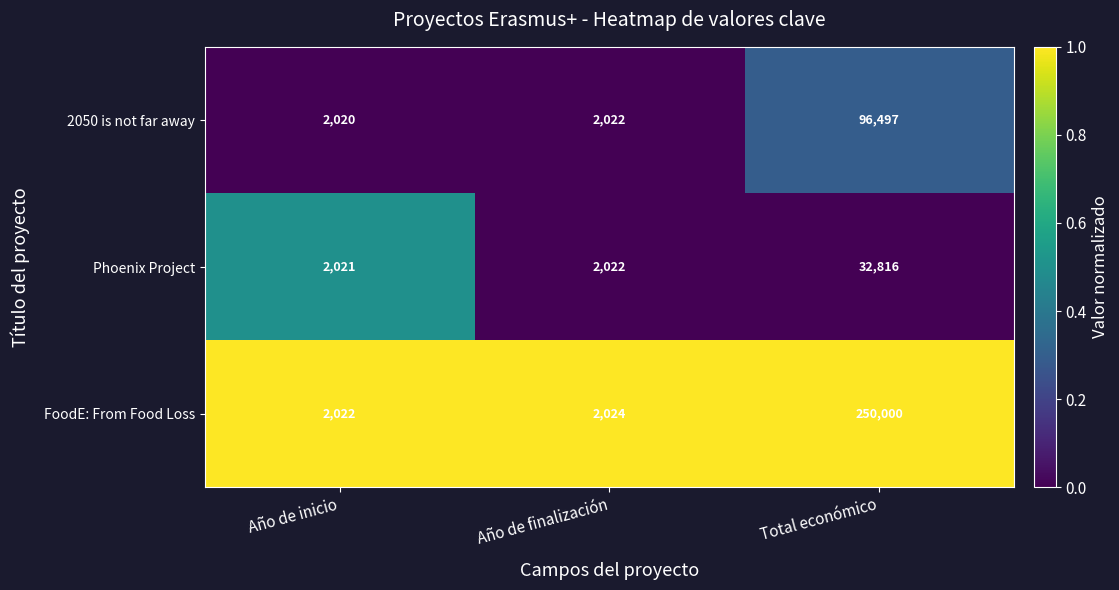

What is the spread (max minus min) of values at Total económico?

217184